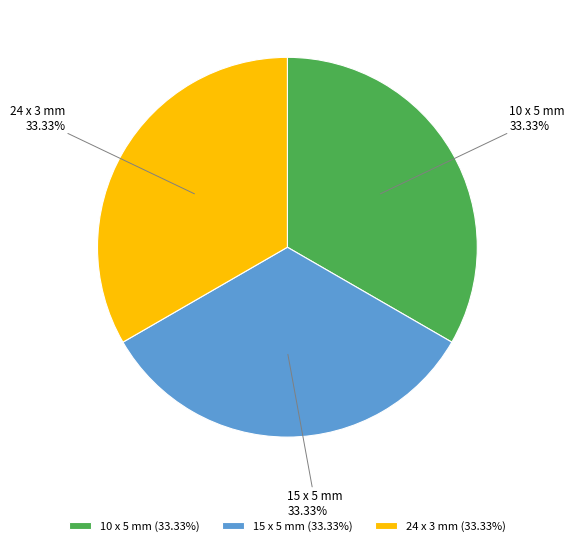

The 15 x 5 mm slice represents 46% of the pie. True or false?

False